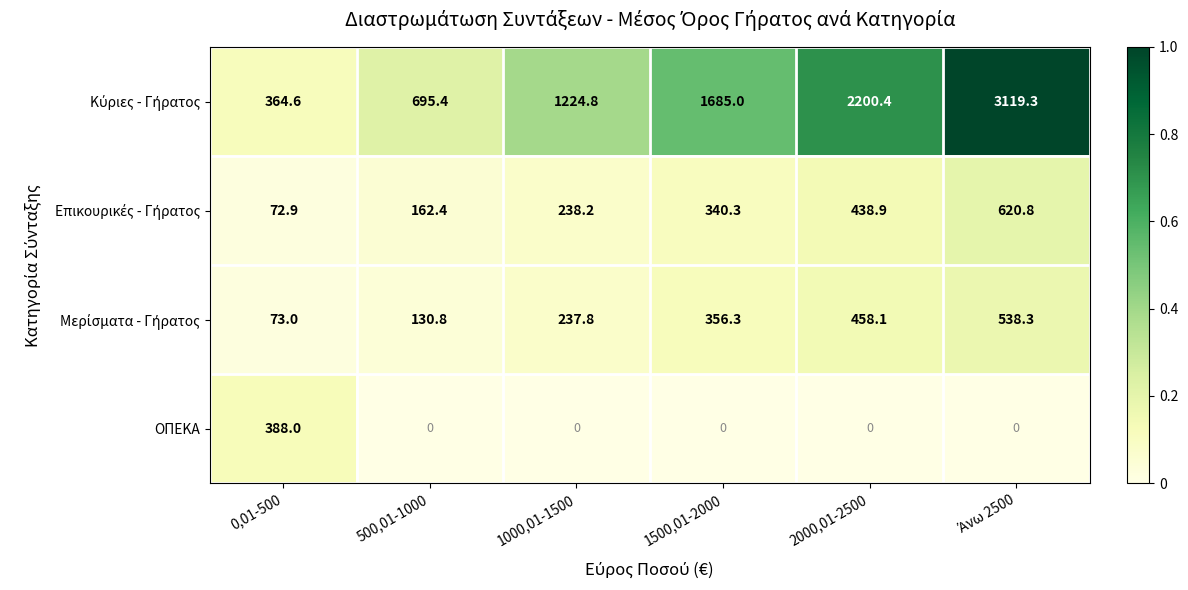

What is the total value across all series at 2000,01-2500?

3097.4